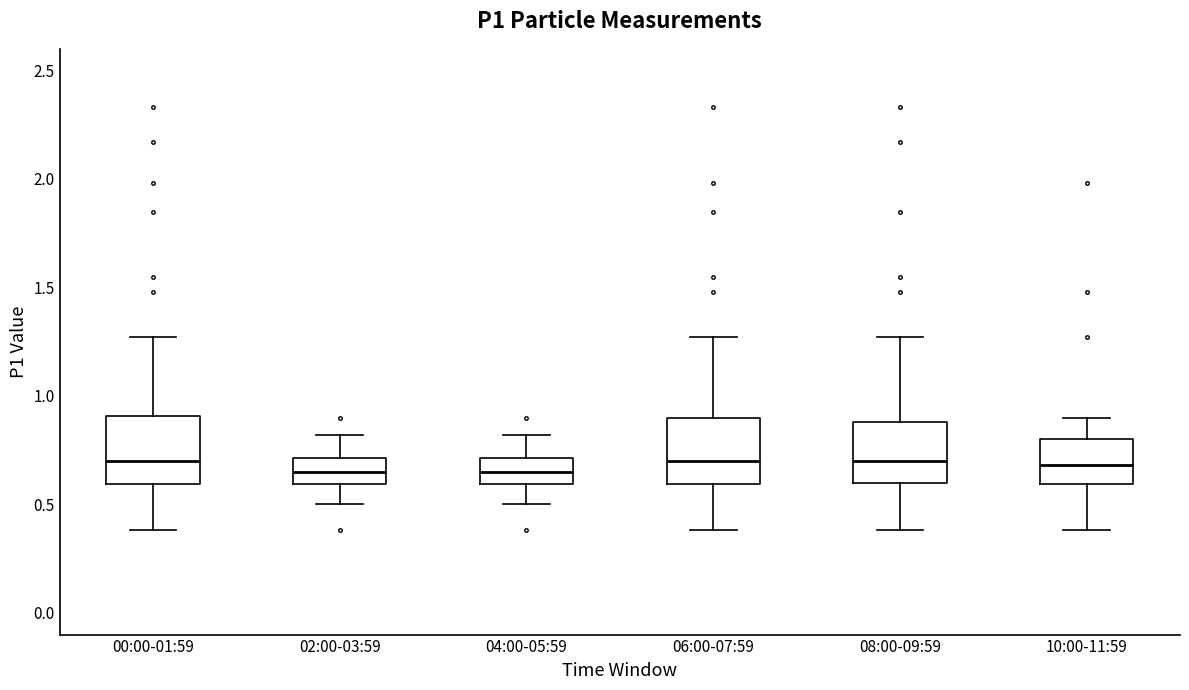

Where does the lower whisker of the box for 08:00-09:59 end on the y-axis? The values are not printed on the chart, so give them approximately, as read against the axis.

0.40